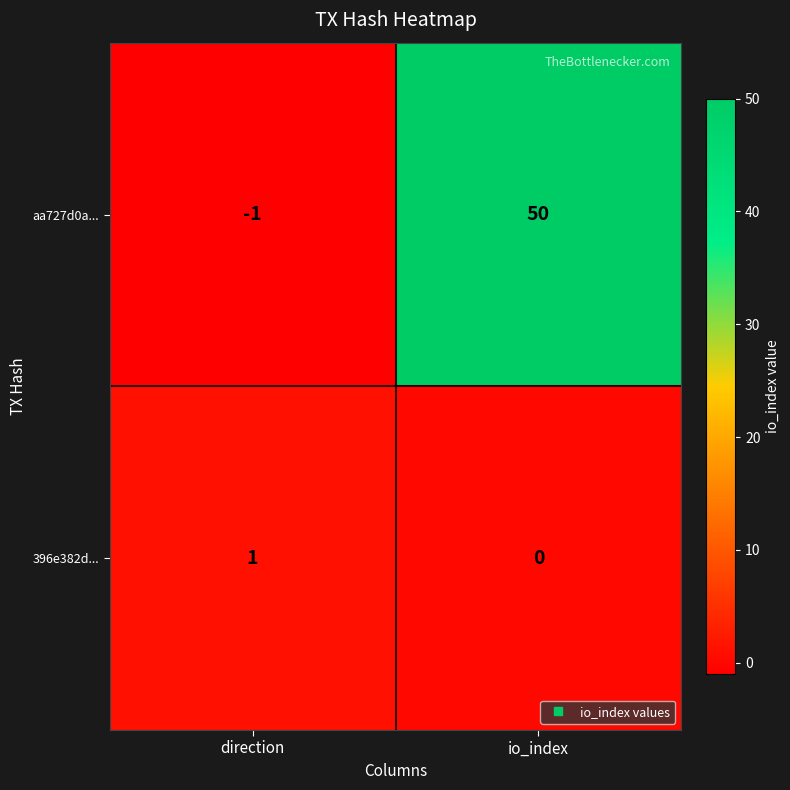

What is the sum of the aa727d0a... values at io_index and direction?

49